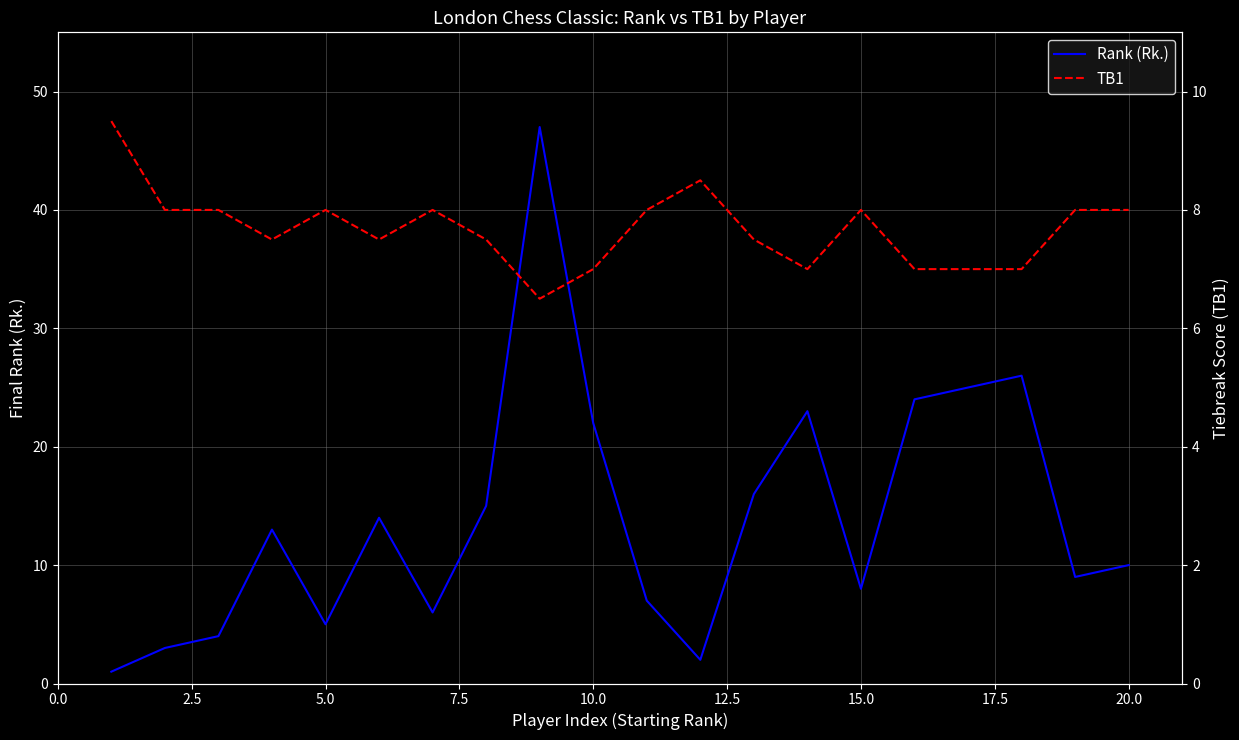

Which series has the largest range (max minus min)?

Rank (Rk.)